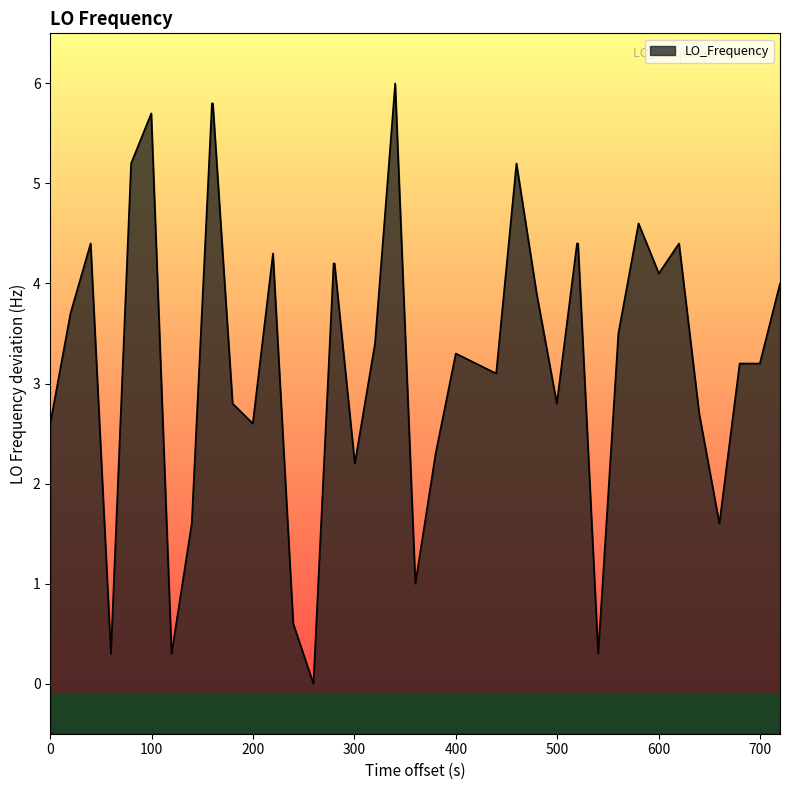

What is the difference between the maximum and minimum values?

6.0